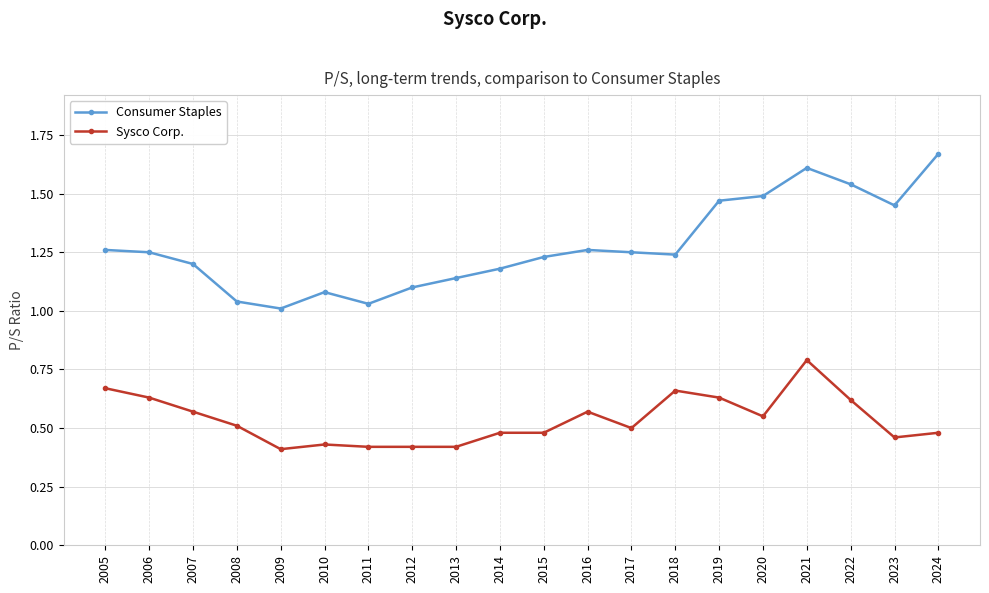

What is the total value across all series at 2017?

1.8